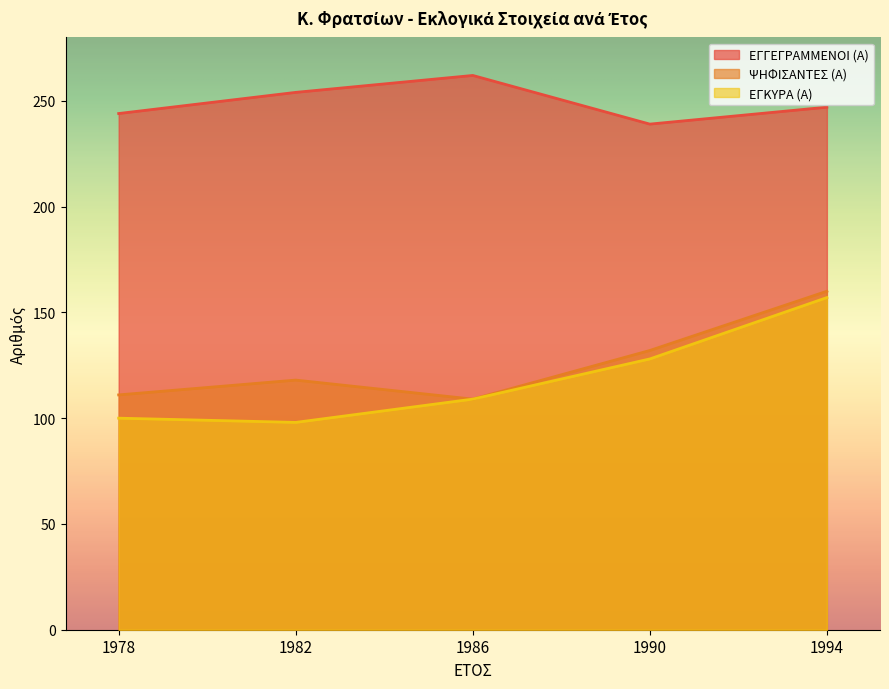

What is the greatest value displayed?

262